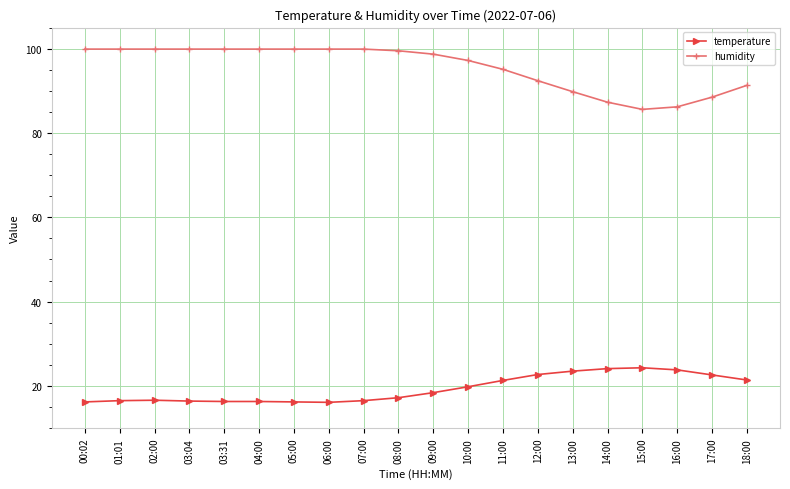

At how many categories does at least one series exceed 67?

20